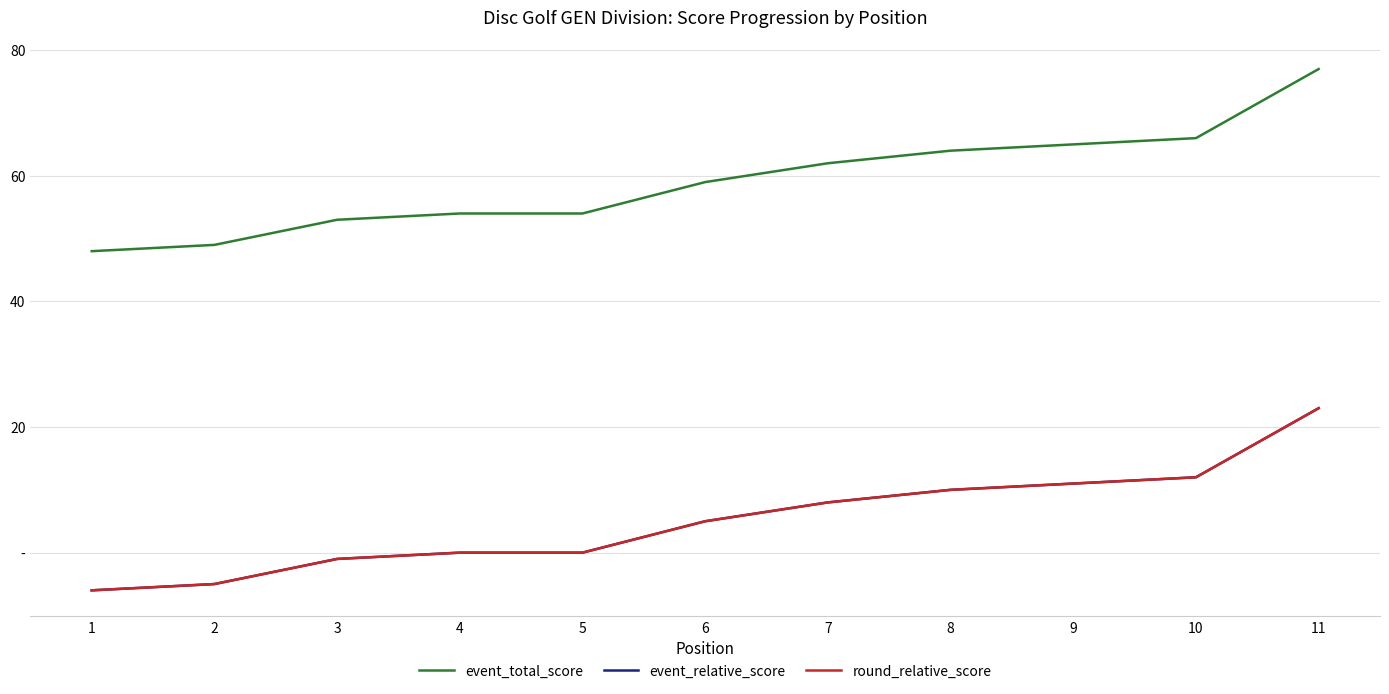

Which category has the highest value in the event_relative_score series?

11